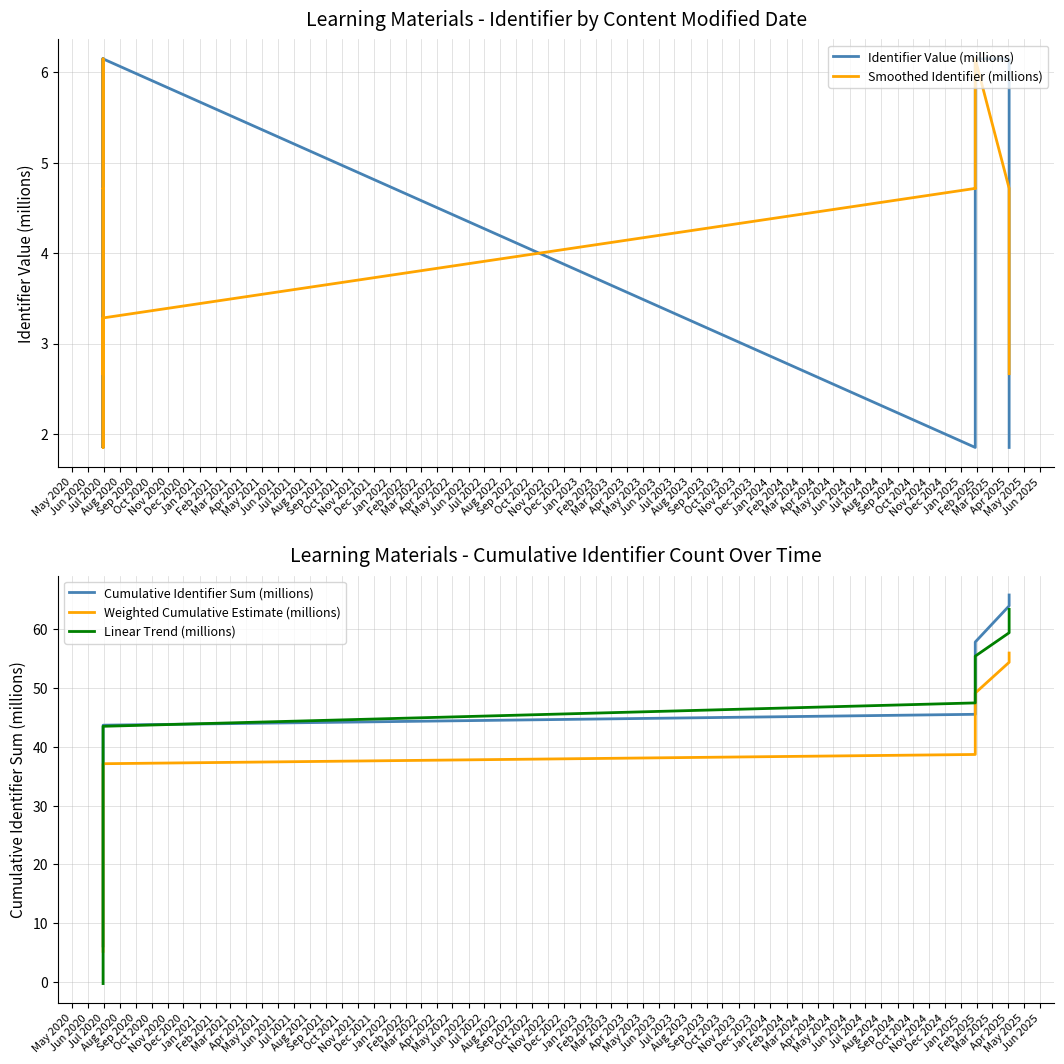

True or false: Linear Trend (millions) has more than 2 points higher than both neighbors.

False